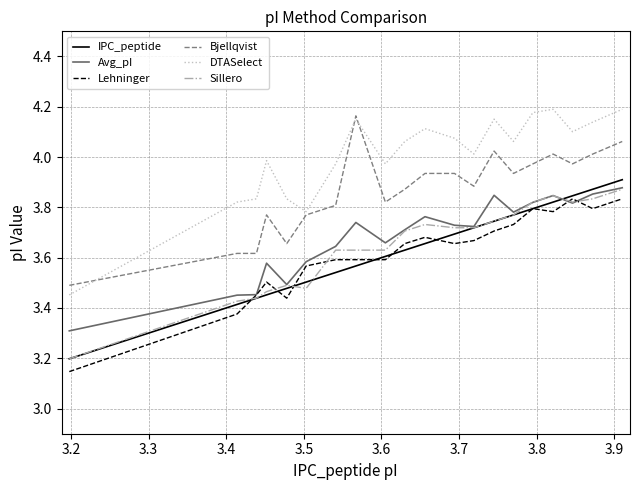

How many lines are shown in the chart?

6